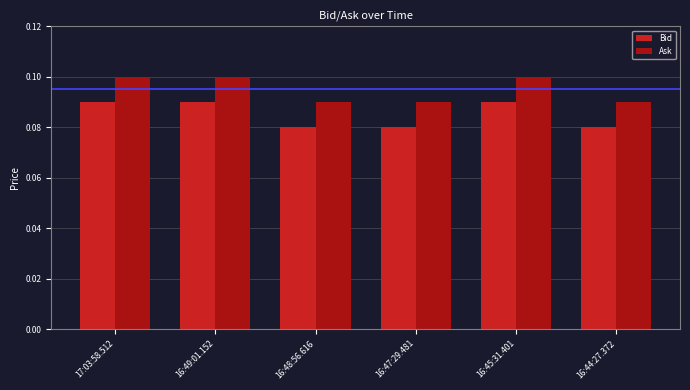

Count the Ask values in the range 0 to 1.

6